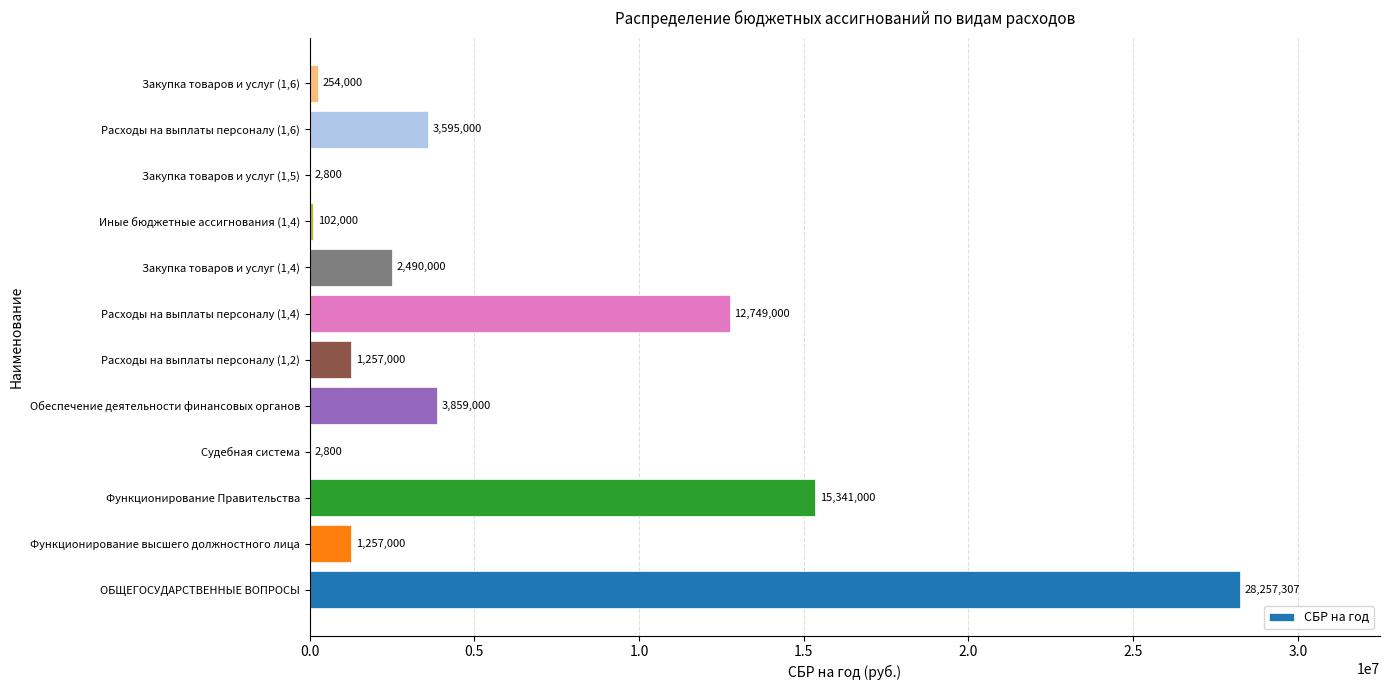

Reading bottom to top, what are all the values shown in this chart?

ОБЩЕГОСУДАРСТВЕННЫЕ ВОПРОСЫ=28257307.0	Функционирование высшего должностного лица=1257000.0	Функционирование Правительства=15341000.0	Судебная система=2800.0	Обеспечение деятельности финансовых органов=3859000.0	Расходы на выплаты персоналу (1,2)=1257000.0	Расходы на выплаты персоналу (1,4)=12749000.0	Закупка товаров и услуг (1,4)=2490000.0	Иные бюджетные ассигнования (1,4)=102000.0	Закупка товаров и услуг (1,5)=2800.0	Расходы на выплаты персоналу (1,6)=3595000.0	Закупка товаров и услуг (1,6)=254000.0